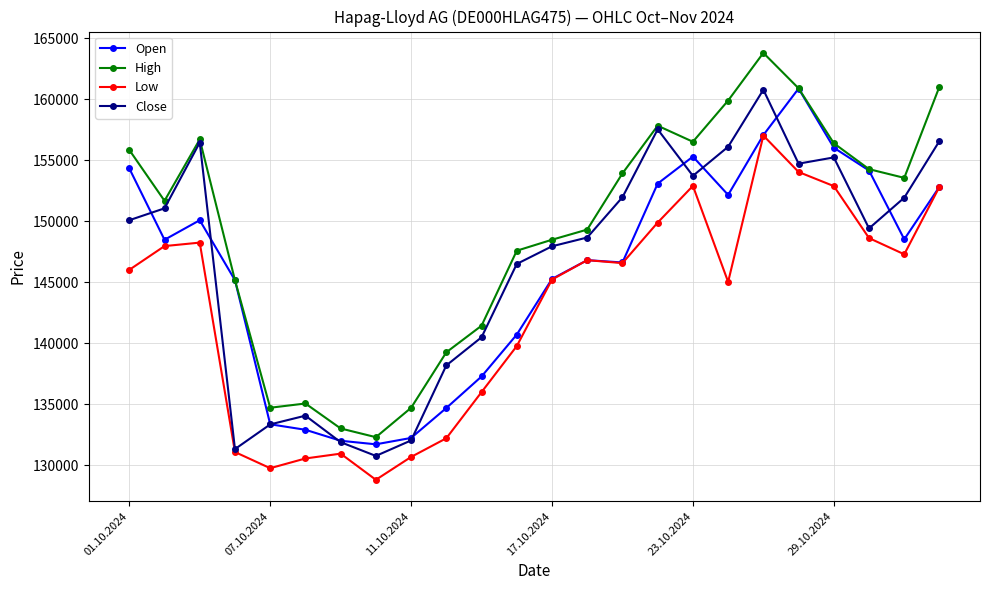

What is the difference between the second highest and minimum values in the Low series?

25230